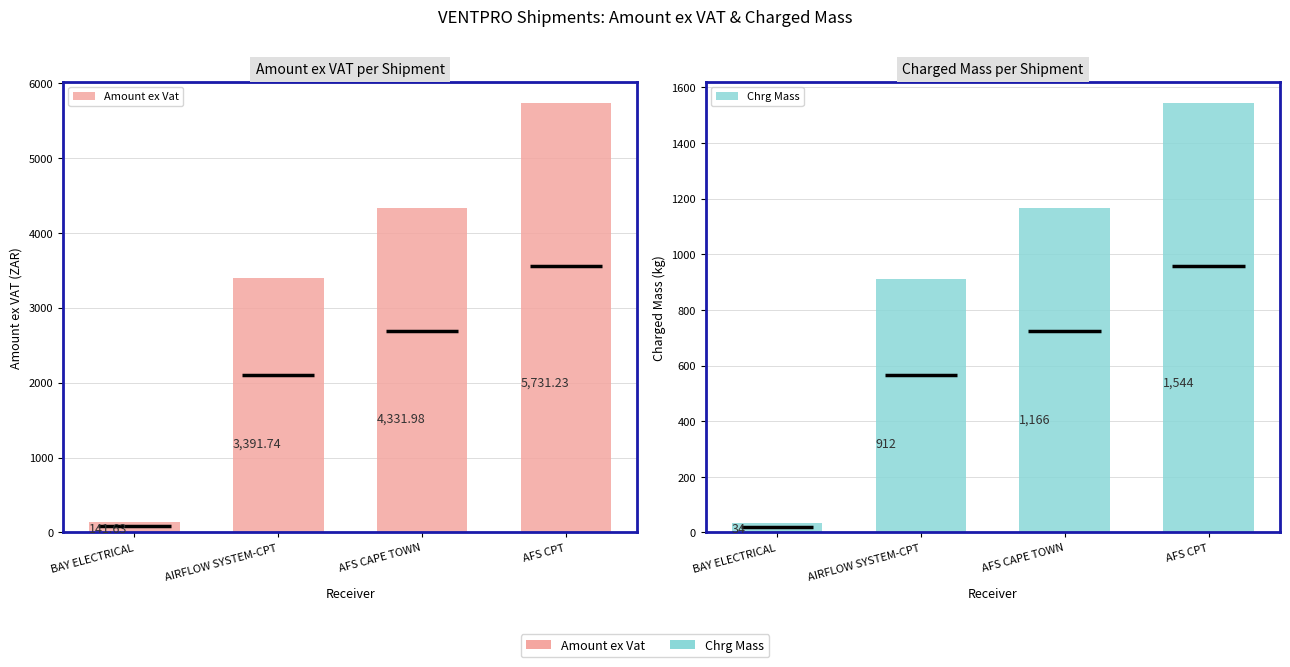

How many groups of bars are there?

4